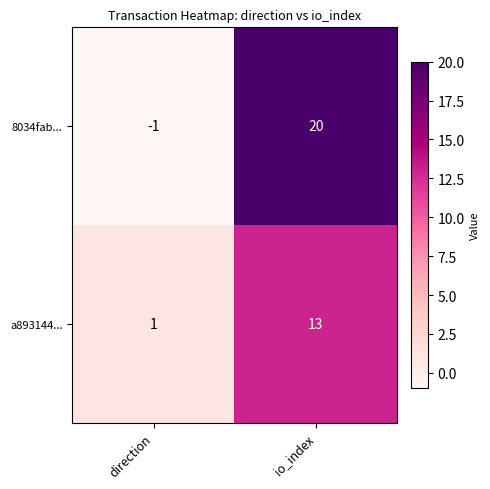

What is the average value of the a893144... series?

7